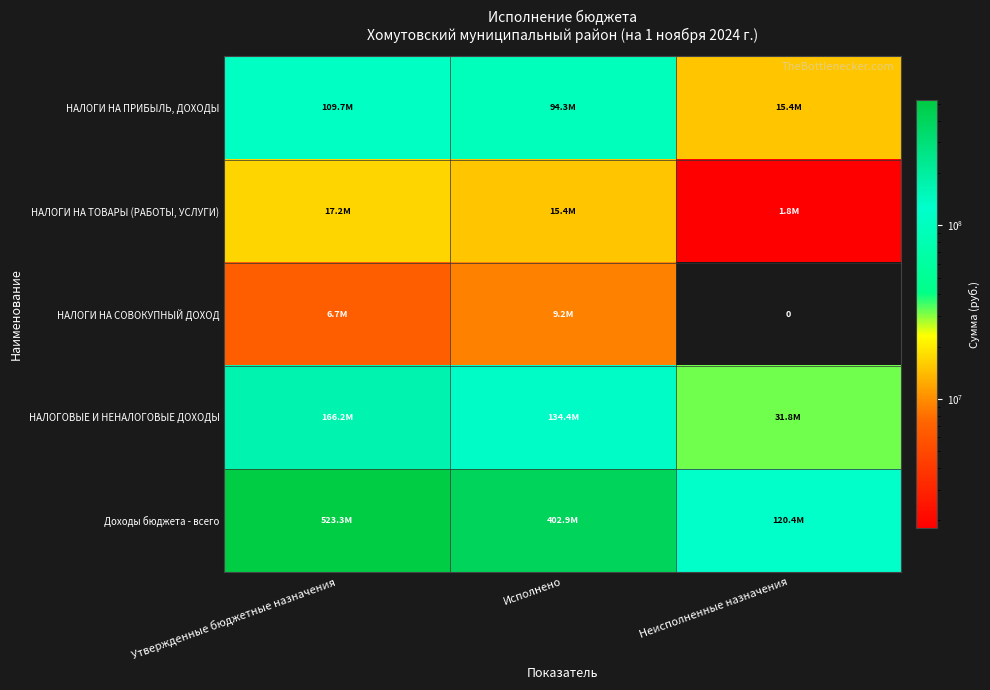

The Доходы бюджета - всего series shows 120424928.5 at Неисполненные назначения. True or false?

True